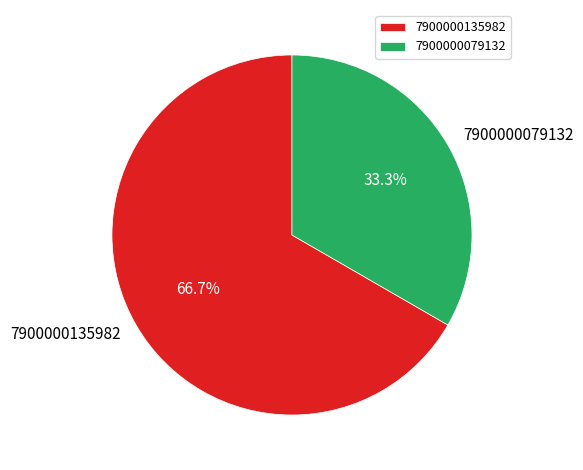

To the nearest percent, what is the difference between the largest and smallest slice percentages?

33%